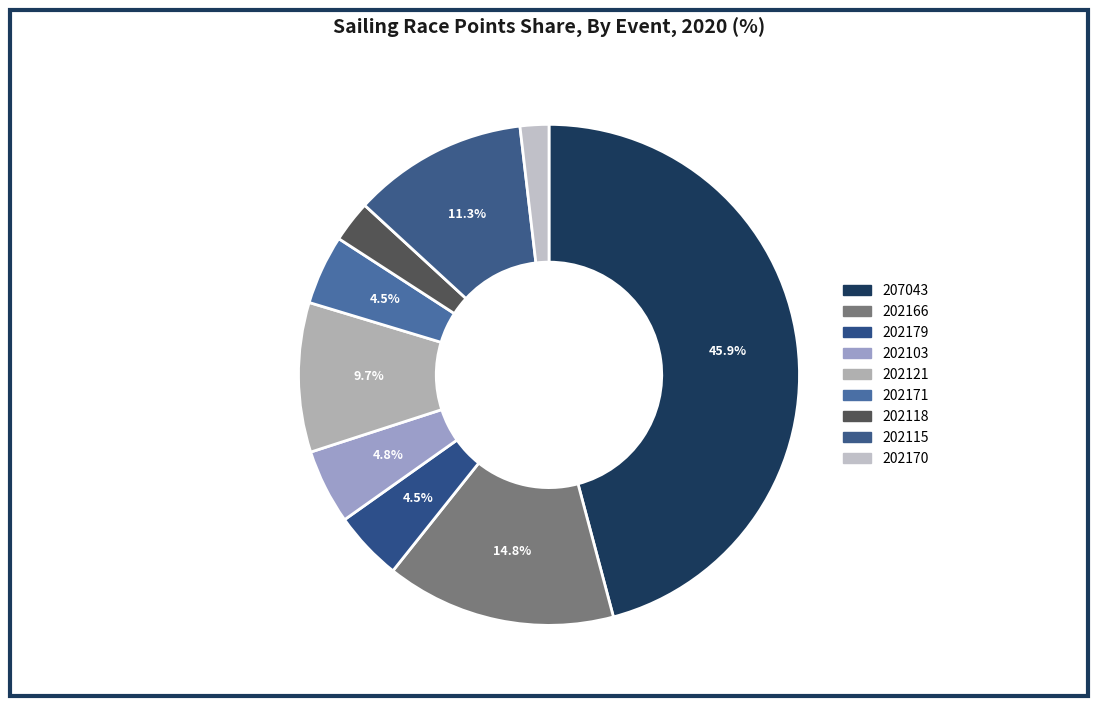

Rank the categories by value from lowest to highest.

202170, 202118, 202179, 202171, 202103, 202121, 202115, 202166, 207043